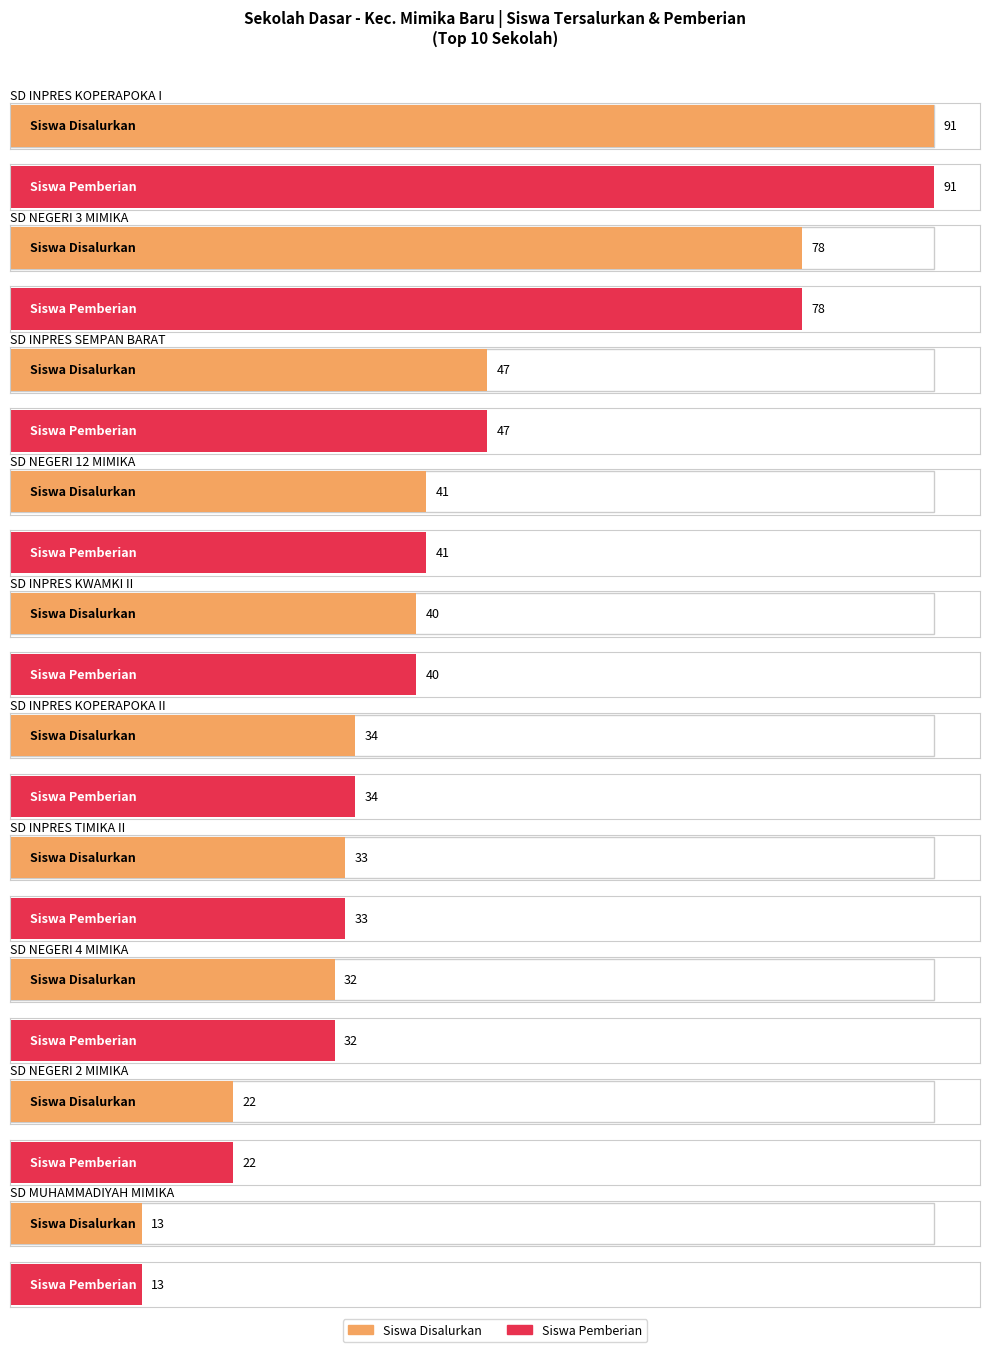

How many values in the Dana Disalurkan (juta) series exceed 5?

10